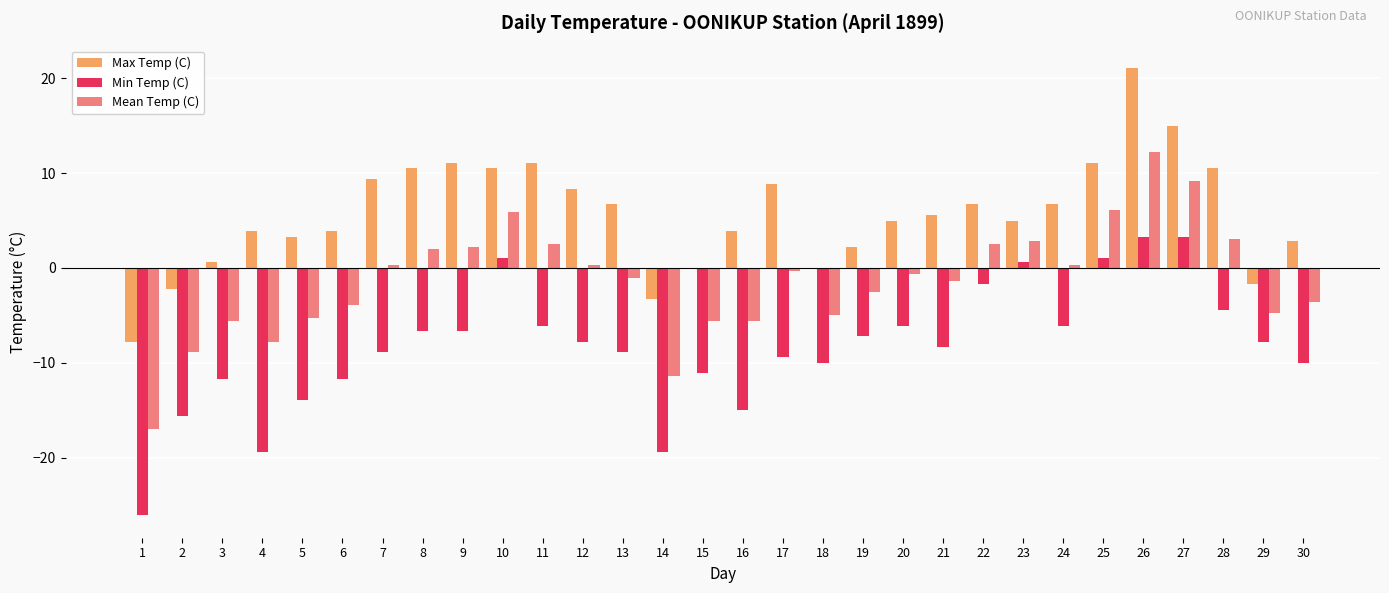

At which label does Mean Temp (C) reach its peak?

26